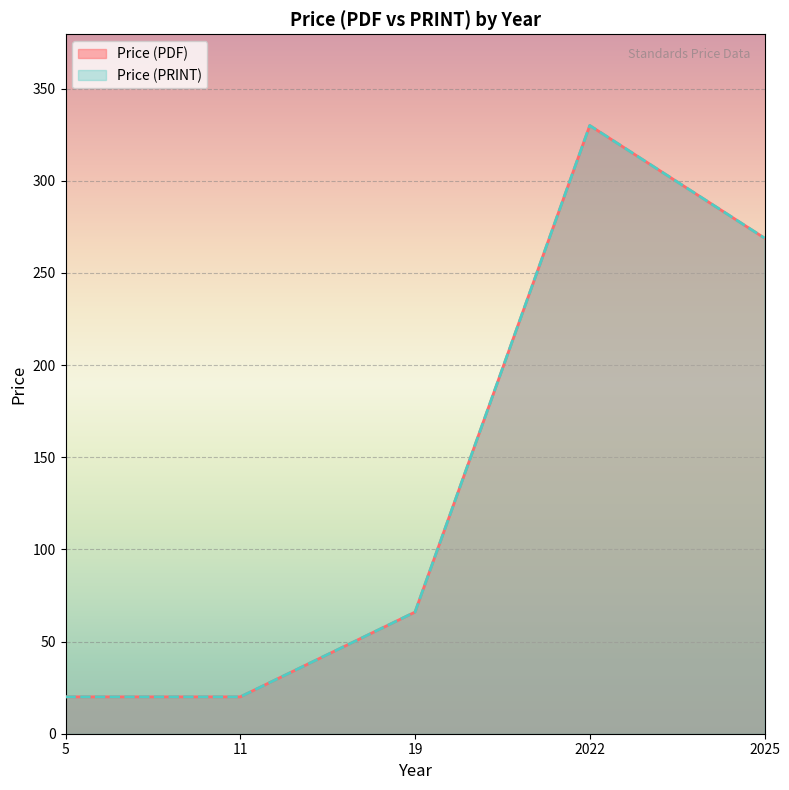

Which series has the widest spread of values?

Price (PDF)